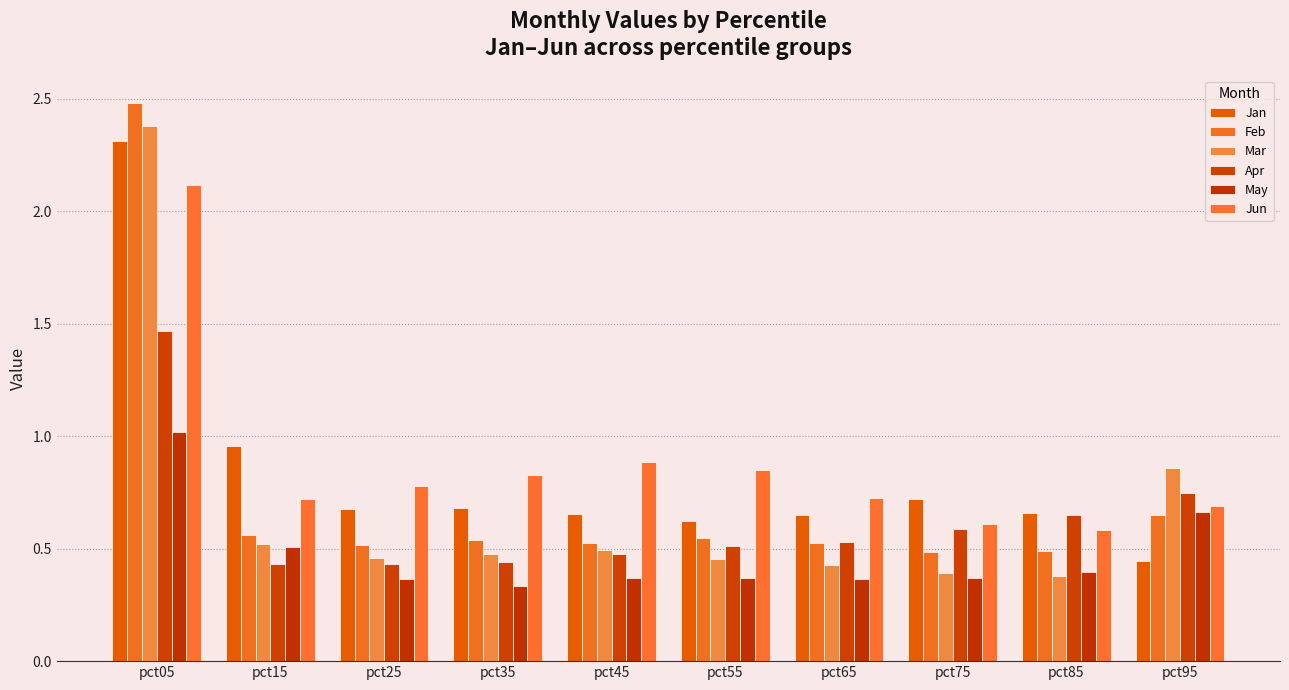

What is the value of the May bar at the 10th from the left?

0.7